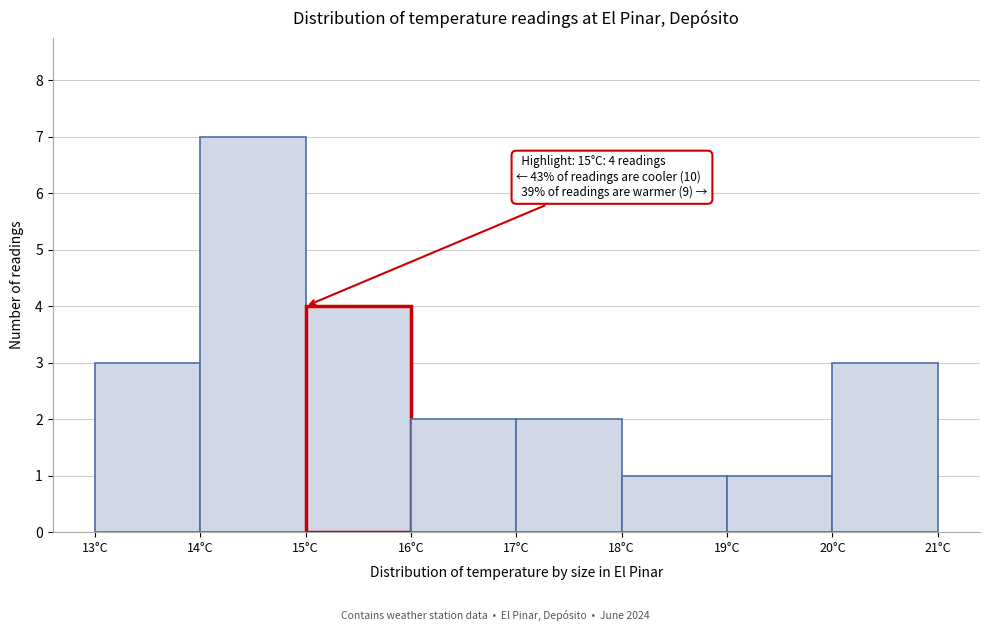

Over which range of the x-axis is the bar tallest?

14 to 15